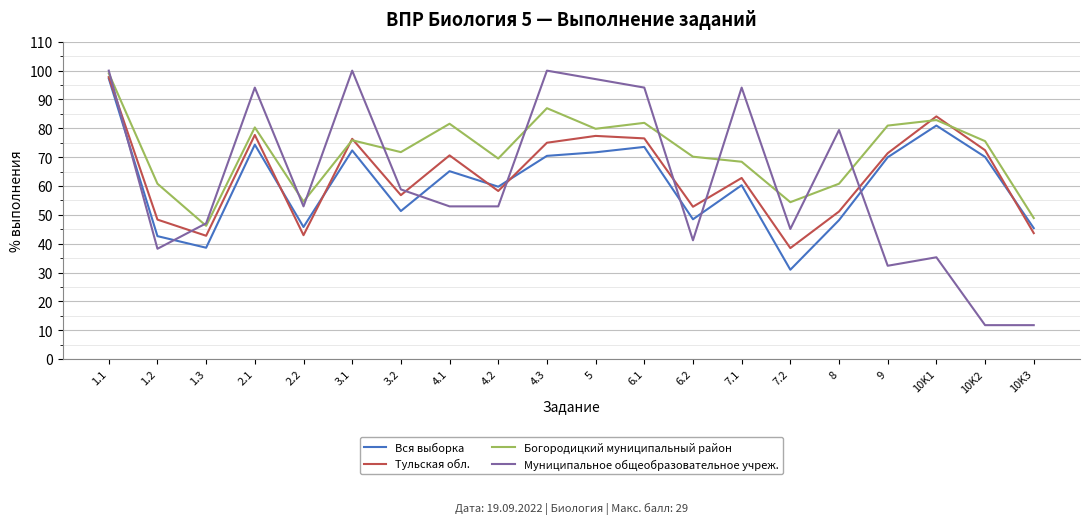

What is the maximum value shown in the chart?

100.0